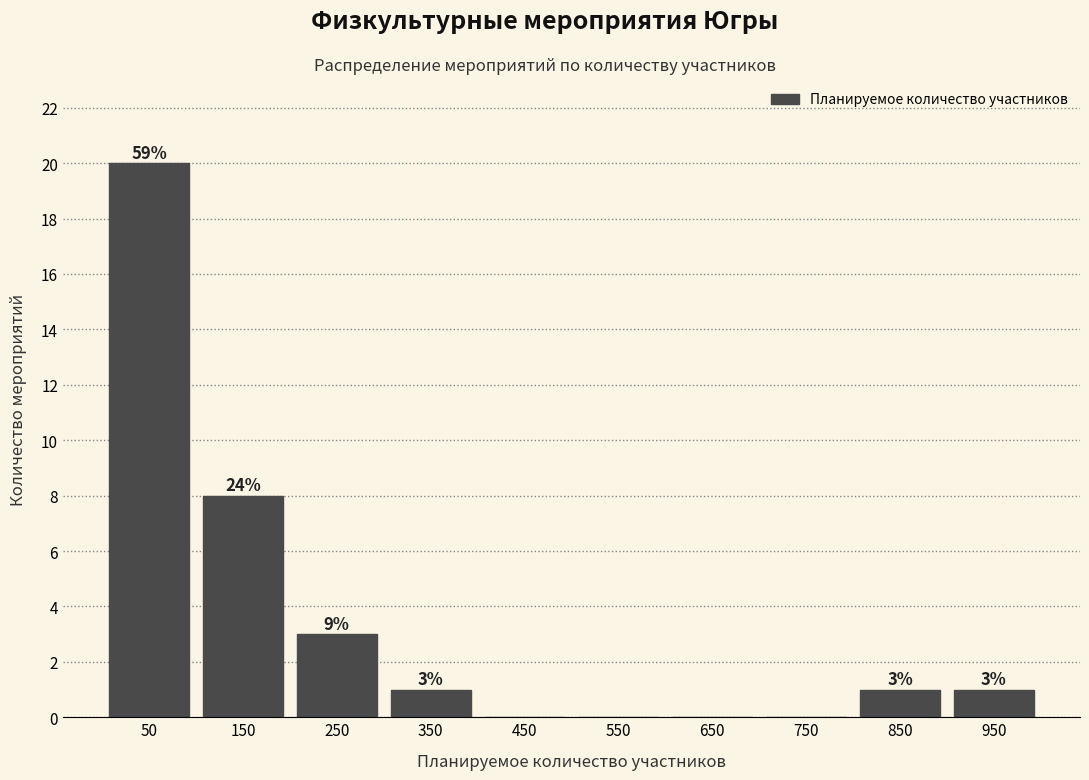

Which range on the x-axis has the tallest bar?

0 to 100